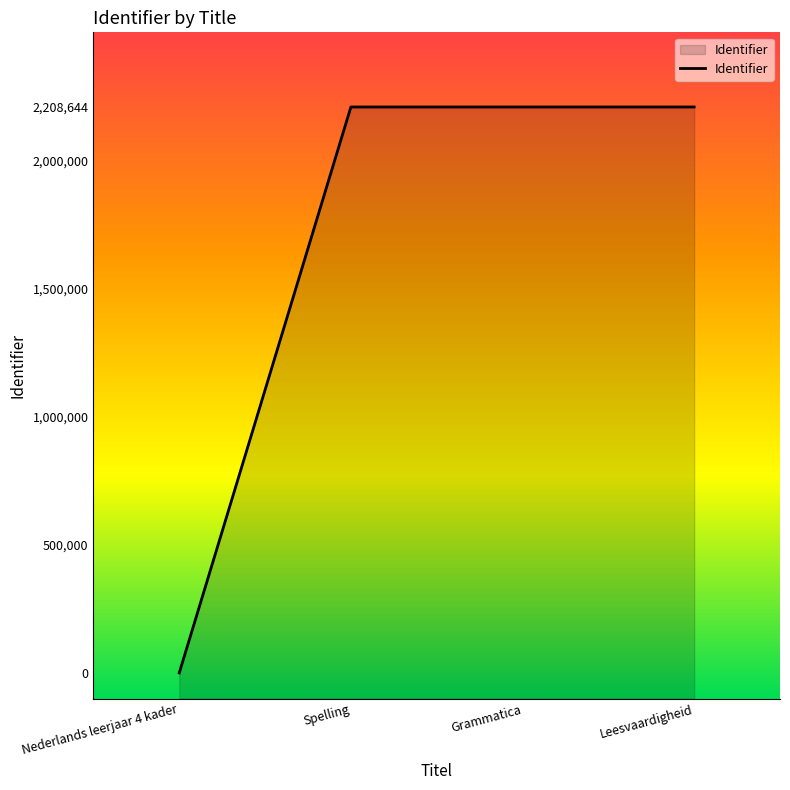

What is the difference between the second highest and minimum values?

2208645